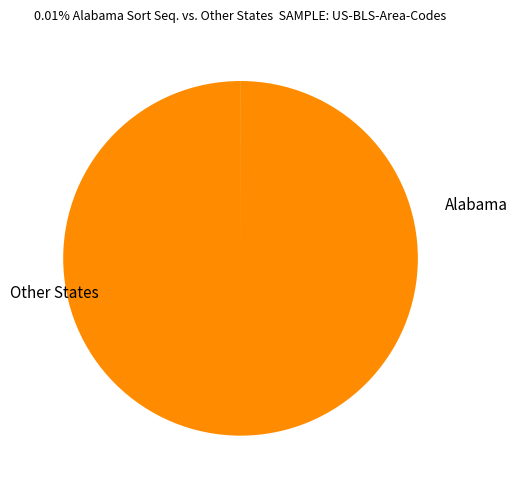

Is there a majority slice in this chart?

Yes